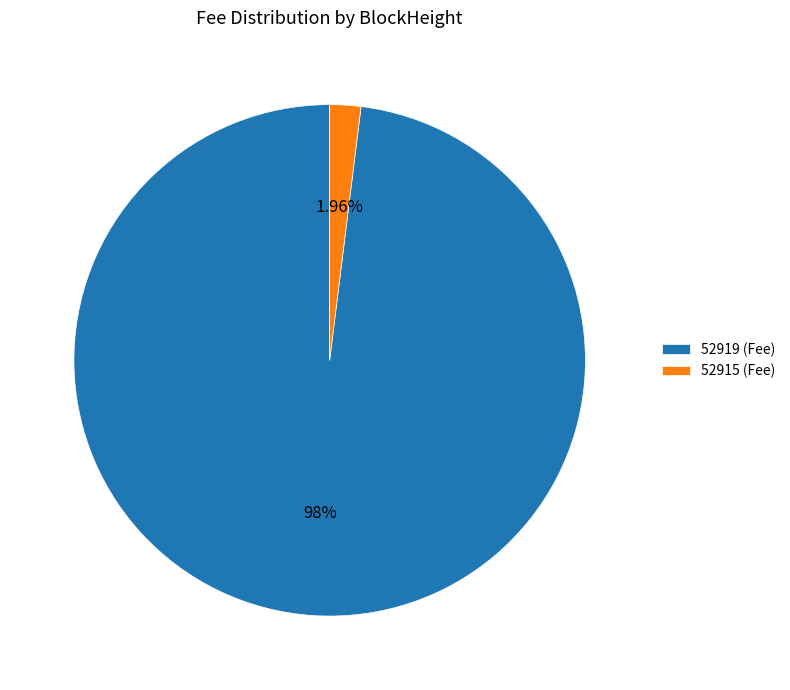

How many slices are in this pie chart?

2